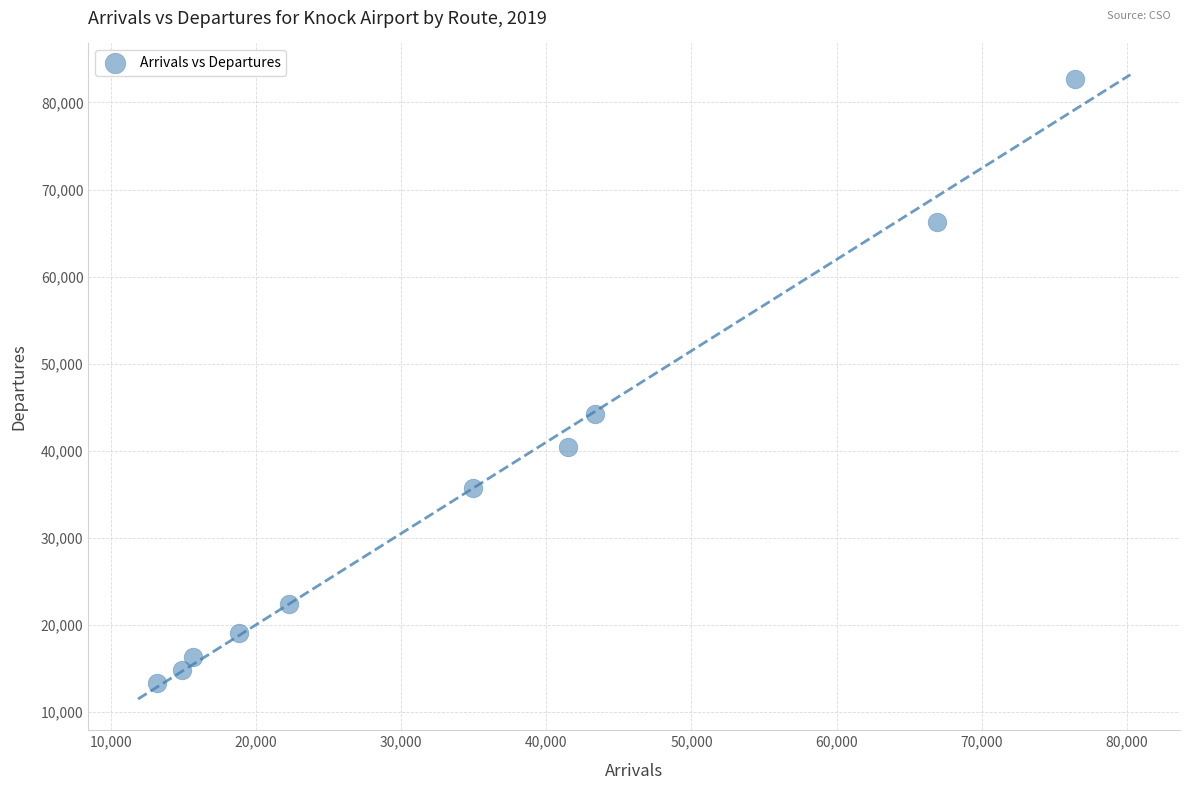

What Y value in the scatter plot is closest to 48024?

44267